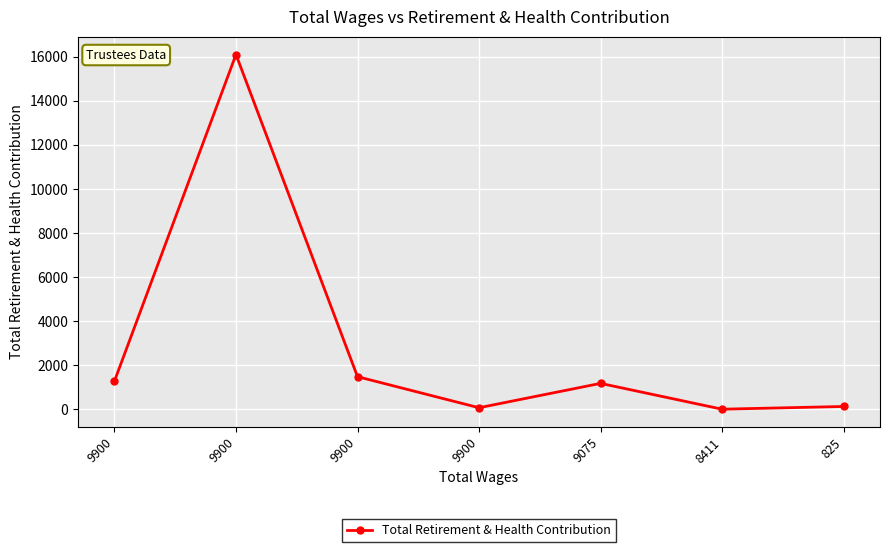

Count the number of data series in this chart.

1